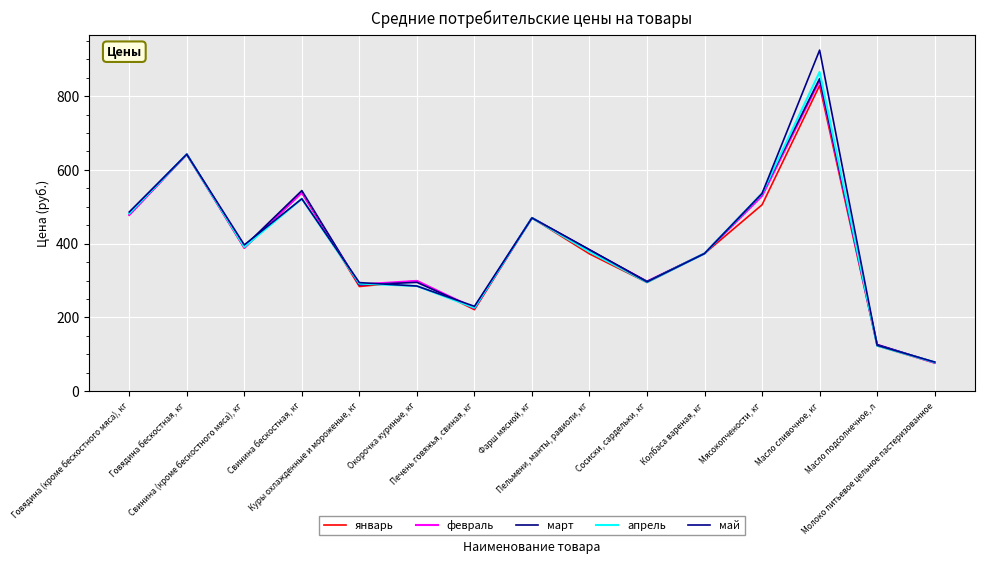

At which label is март closest to 462?

Фарш мясной, кг